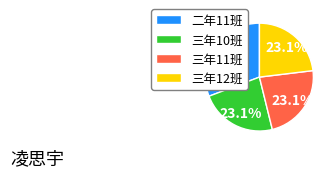

Does any single category account for the majority?

No